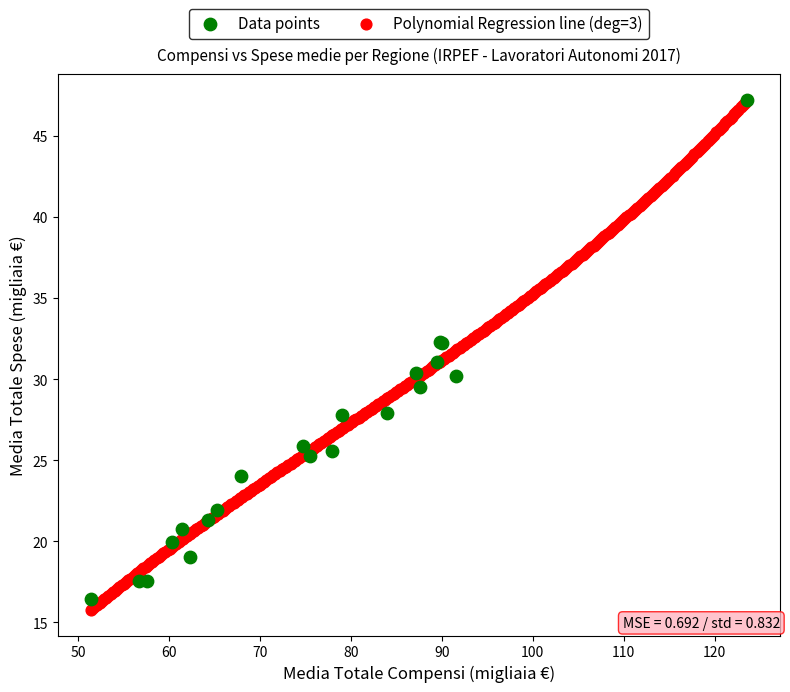

What are all the series names shown in the legend?

Data points, Polynomial Regression line (deg=3)